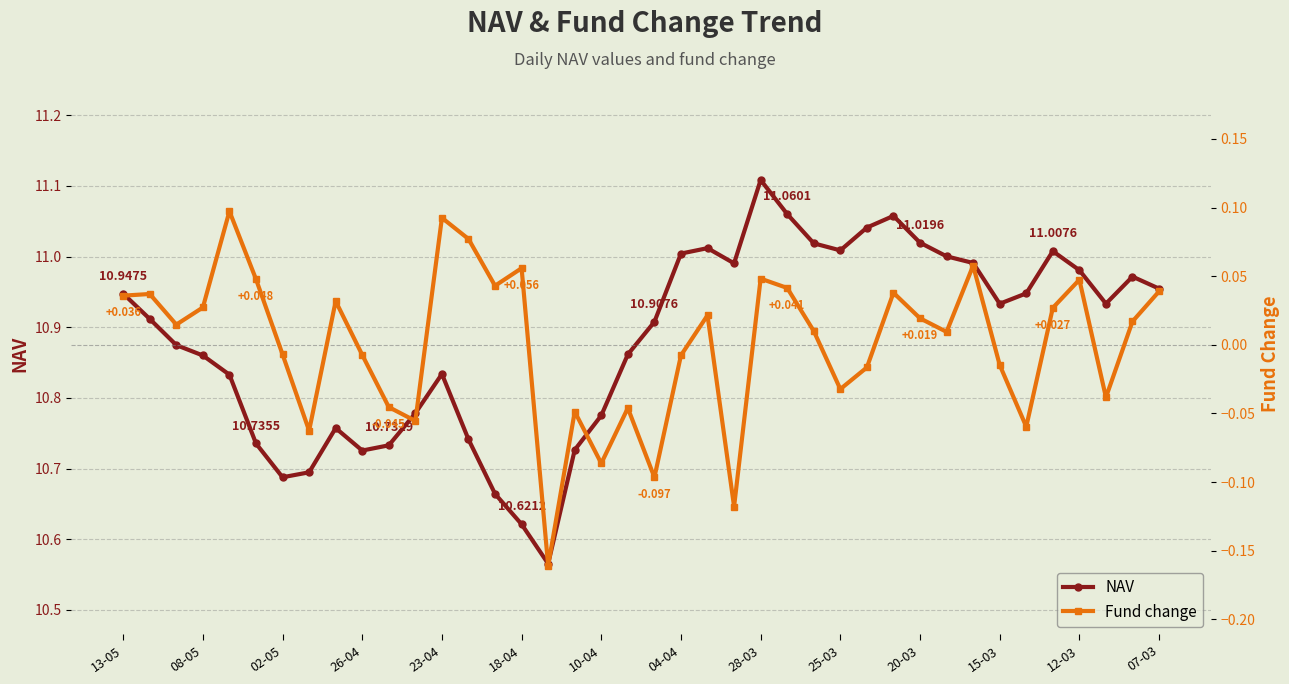

Which category has the lowest value in the Fund change series?

16